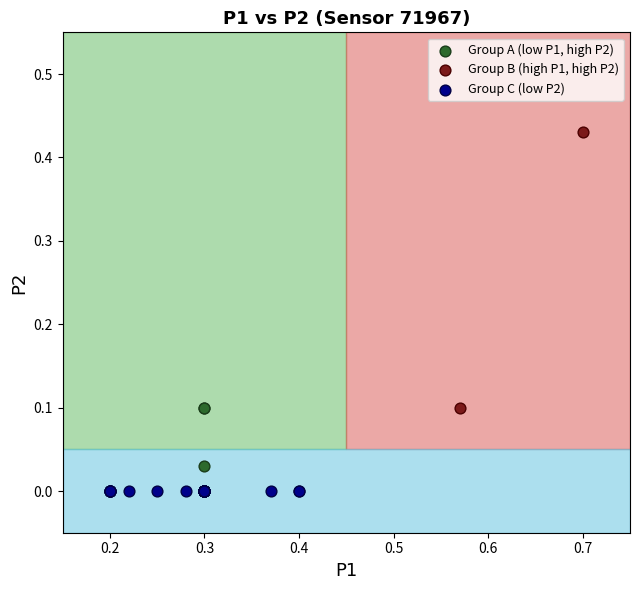

Which series contains the highest Y value?

Group B (high P1, high P2)